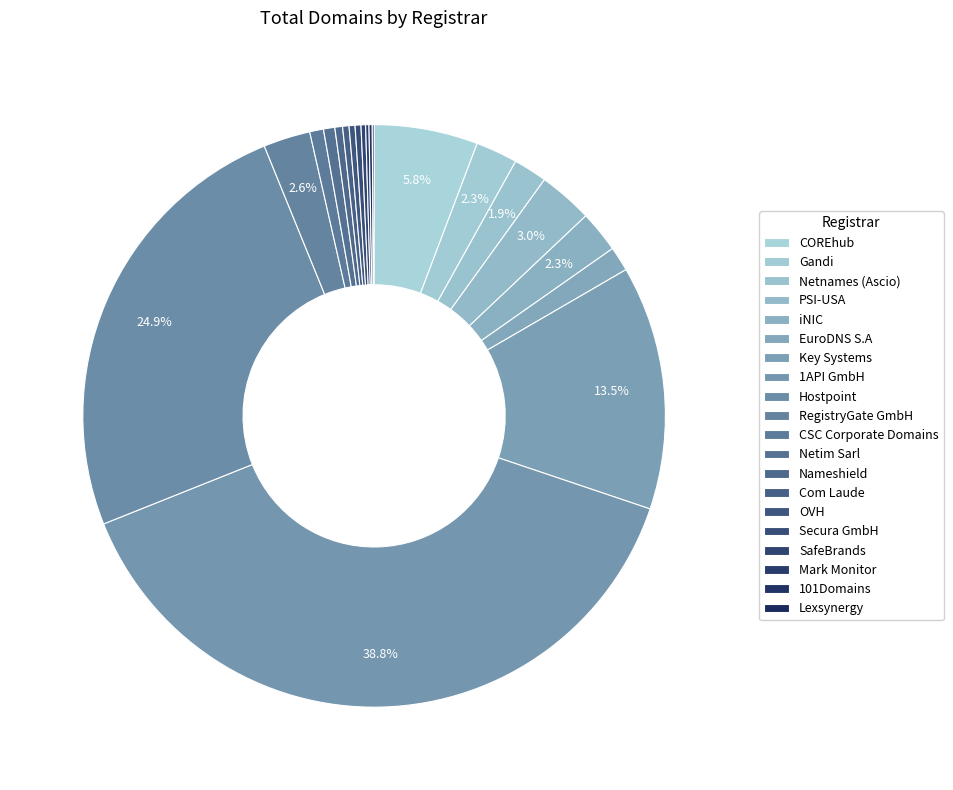

To the nearest percent, what portion does Gandi represent?

2%